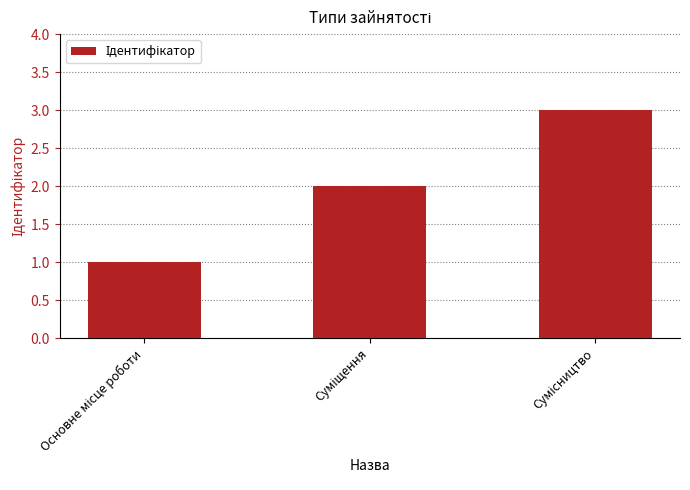

What is the sum of all values?

6